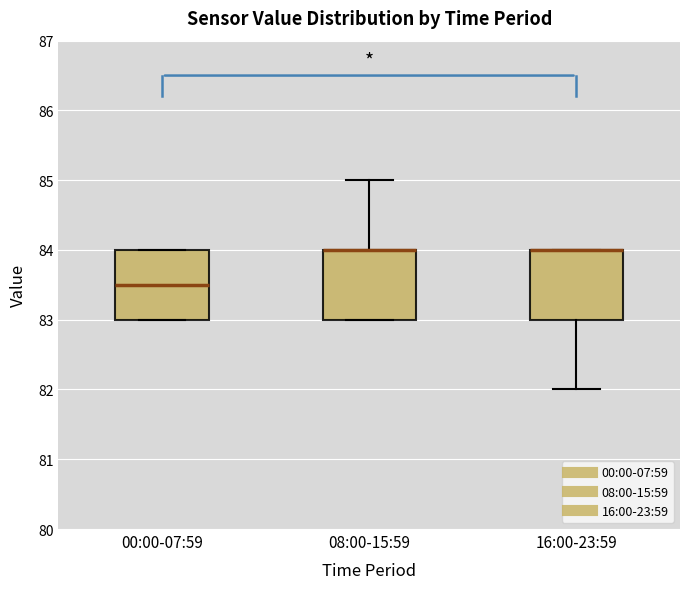

Reading left to right, read every box against the y-axis: the position of its median line, the range the box covers, and the ends of its whiskers. The values are not printed on the chart, so give them approximately, as read against the axis.

00:00-07:59: median 83.5, box 83.0 to 84.0, whiskers 83.0 to 84.0
08:00-15:59: median 84.0 (drawn on the box's upper edge), box 83.0 to 84.0, whiskers 83.0 to 85.0
16:00-23:59: median 84.0 (drawn on the box's upper edge), box 83.0 to 84.0, whiskers 82.0 to 84.0